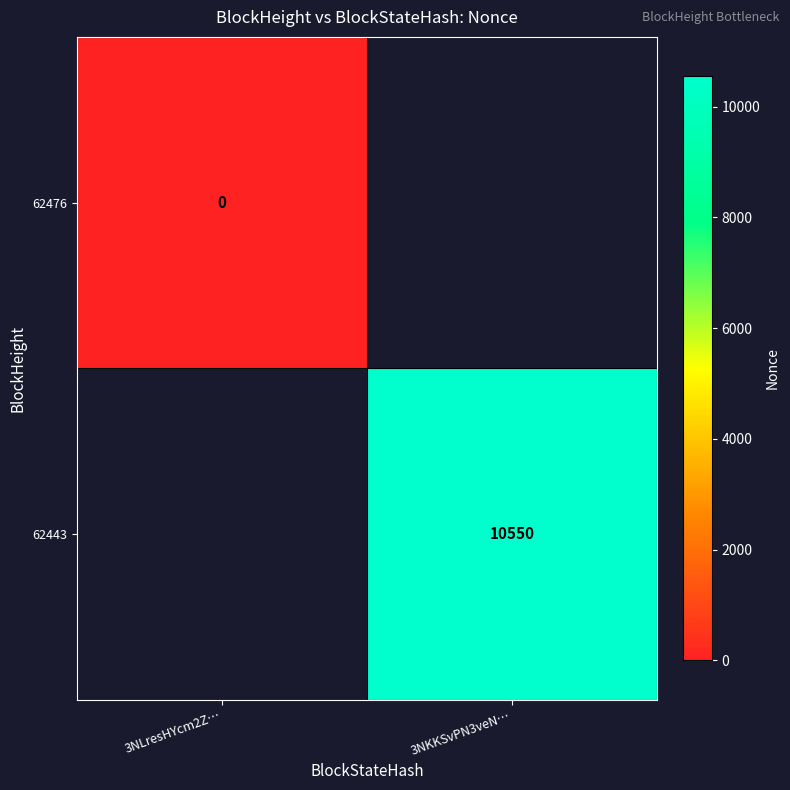

The value of 62443 at 3NKKSvPN3veN… is 10550. True or false?

True